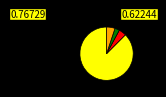

Is there a majority slice in this chart?

Yes